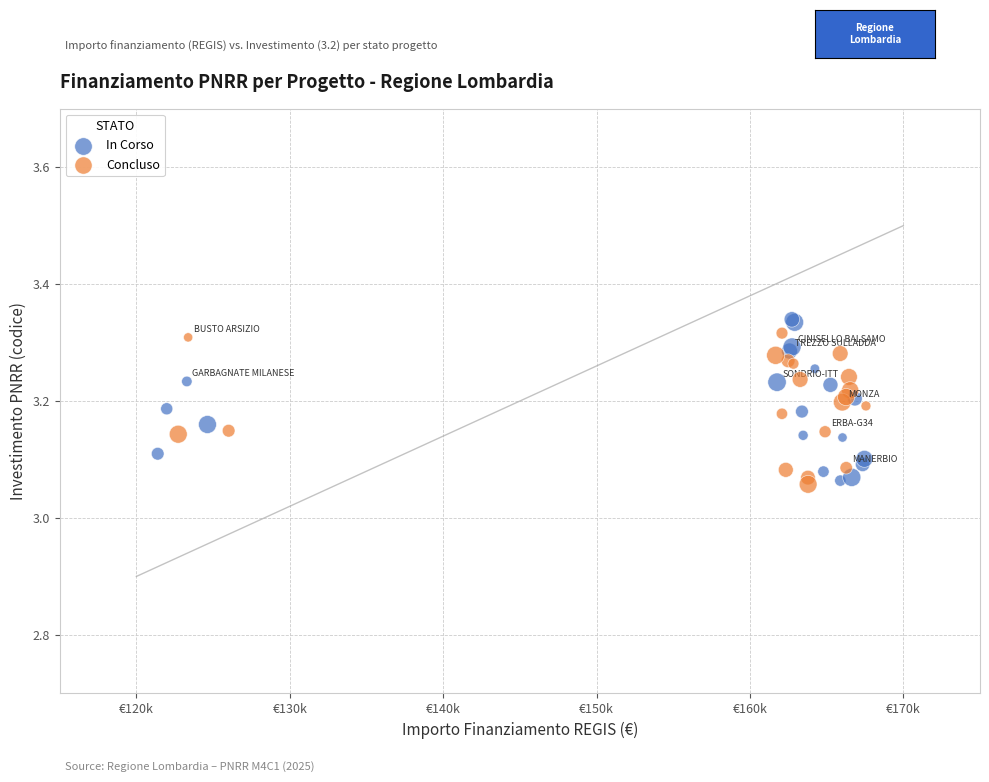

What are all the series names shown in the legend?

In Corso, Concluso